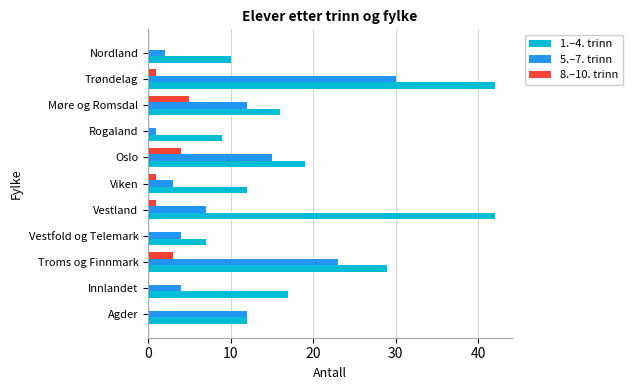

What is the average value of the 1.–4. trinn series?

20